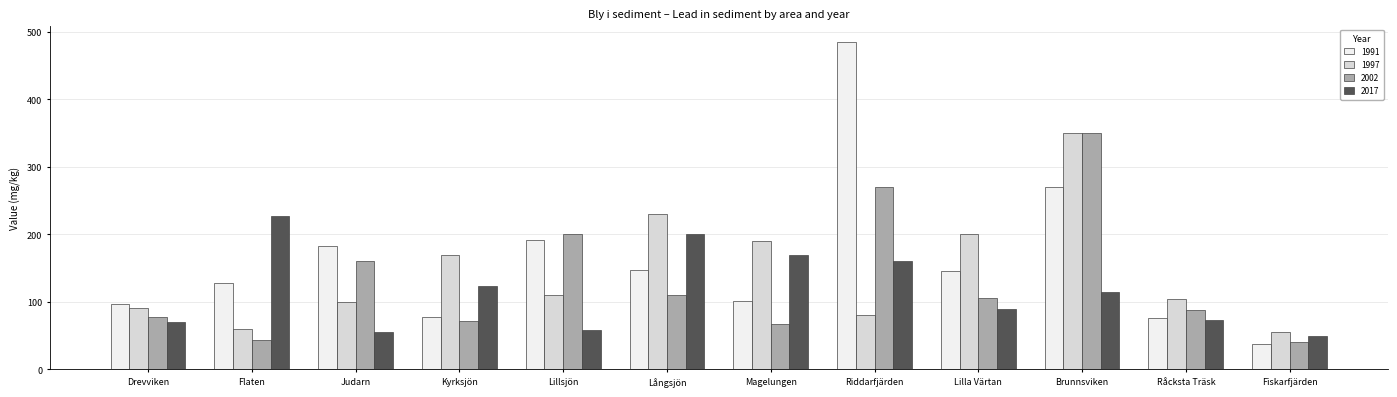

At which label does 1991 reach its peak?

Riddarfjärden